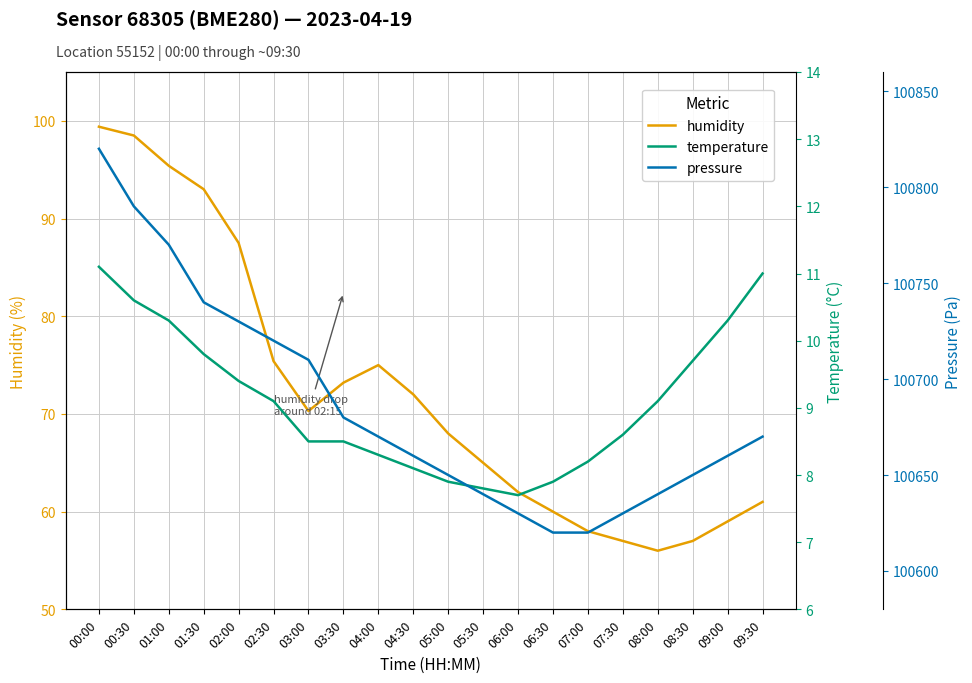

Rank the series by their maximum value, from highest to lowest.

pressure, humidity, temperature